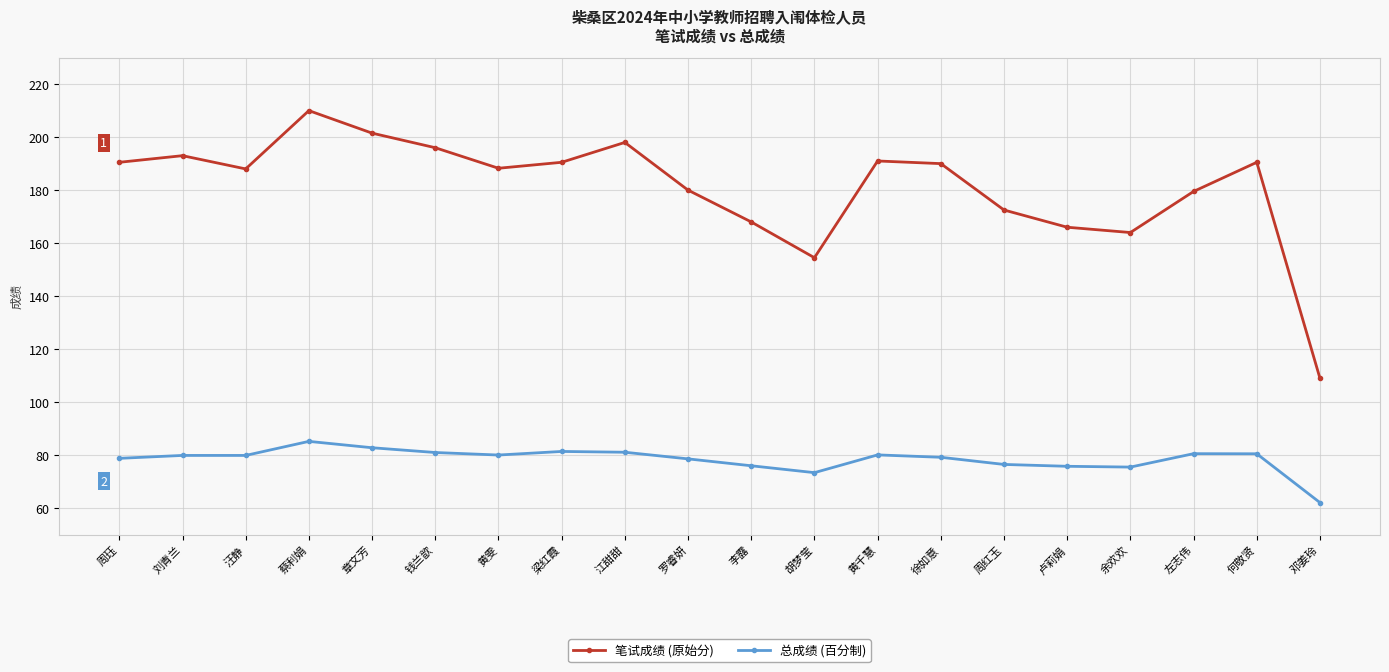

What is the label of the 17th point from the left?

余欢欢